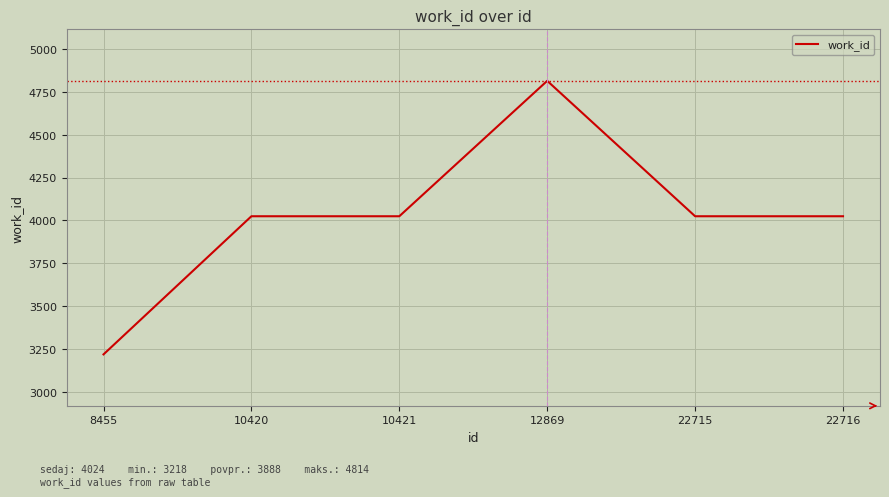

Read the value at 22715.

4024